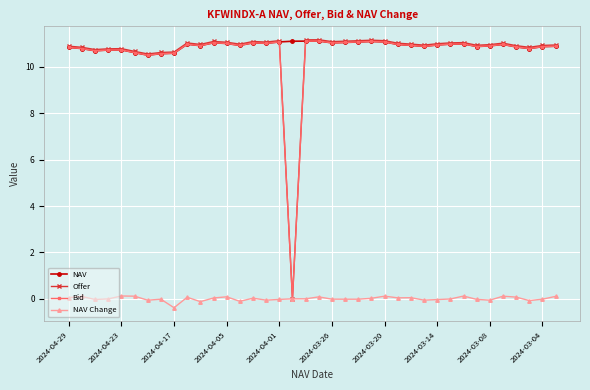

At how many categories does at least one series exceed 10?

38